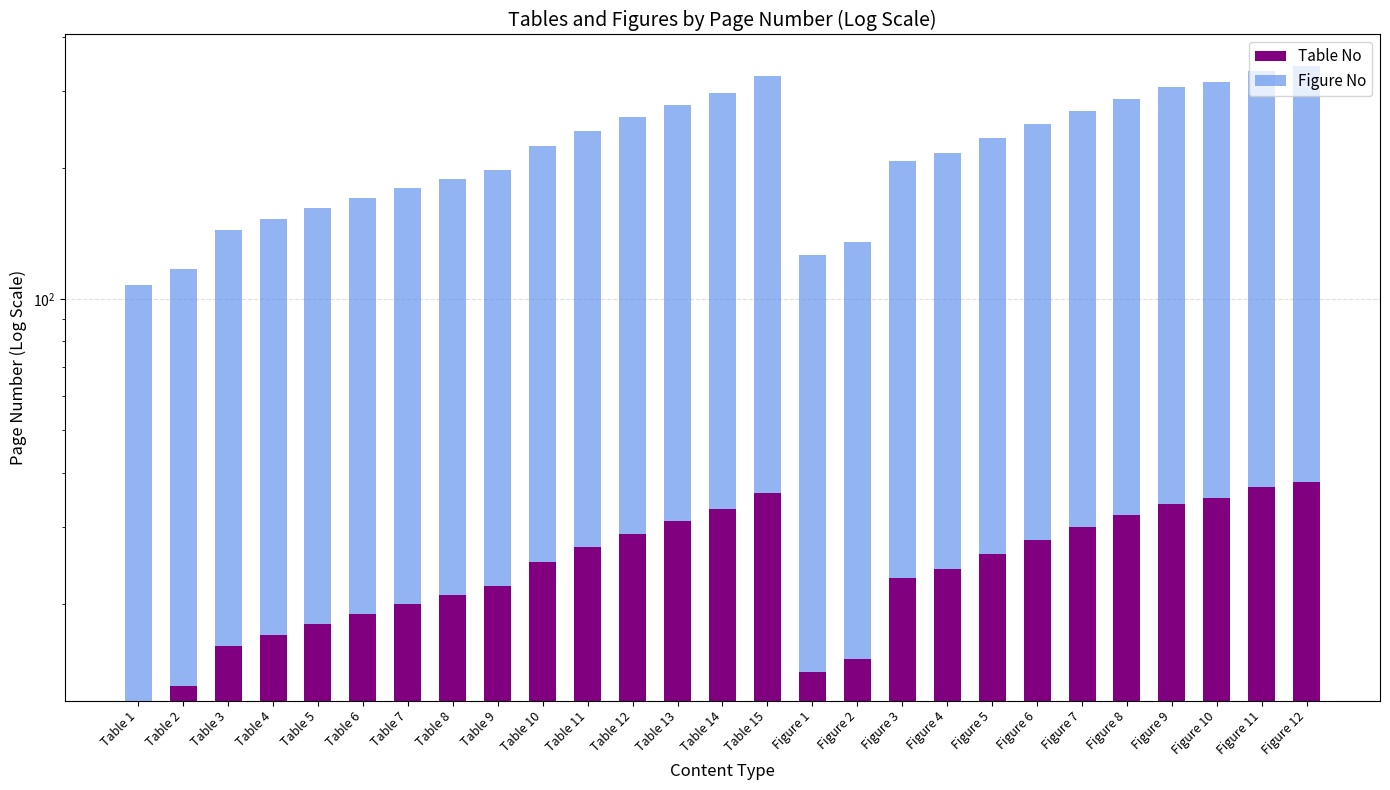

How many bars are there in total?

54